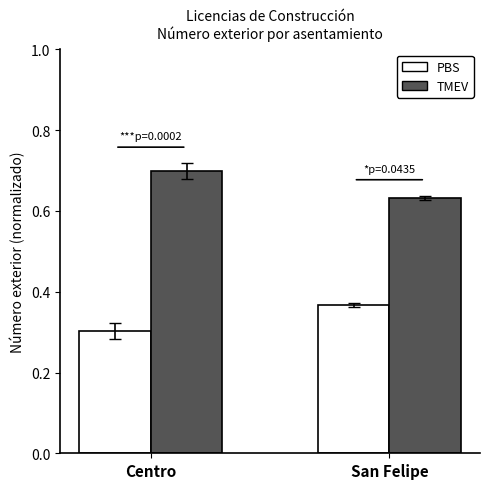

What is the sum of the PBS values at Centro and San Felipe?

0.7